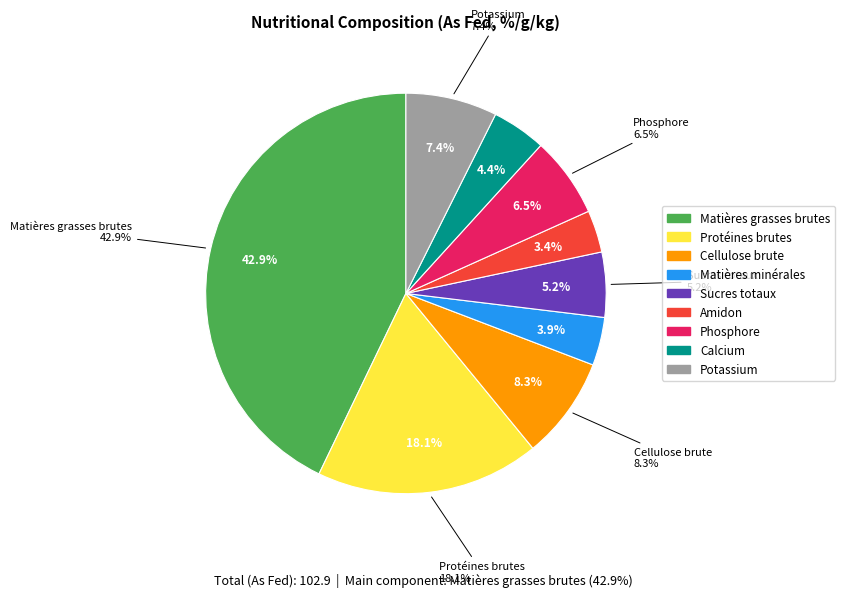

What is the ratio of the value at Phosphore to the value at Protéines brutes?

0.4